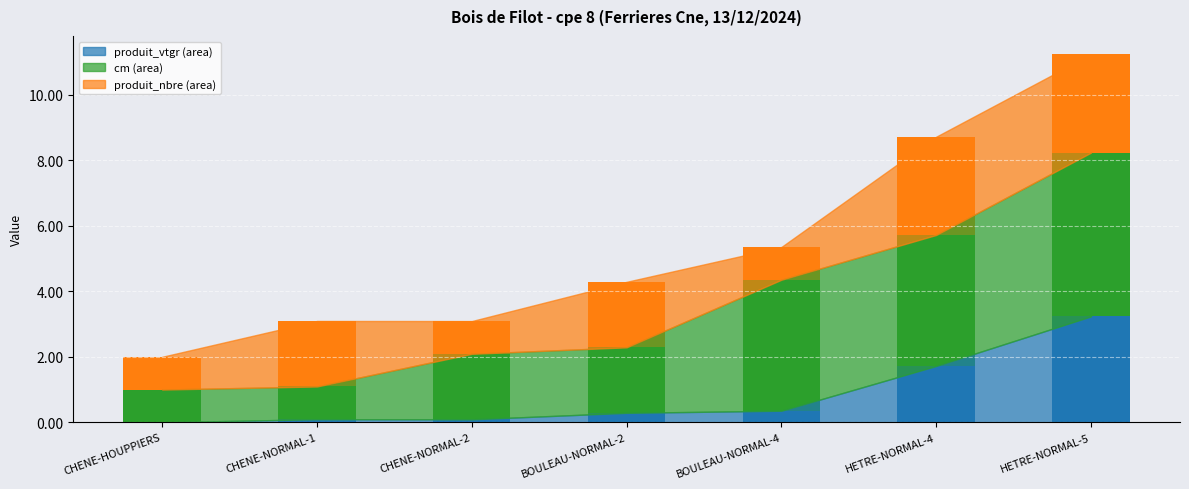

At which category is the sum across all series the highest?

HETRE-NORMAL-5